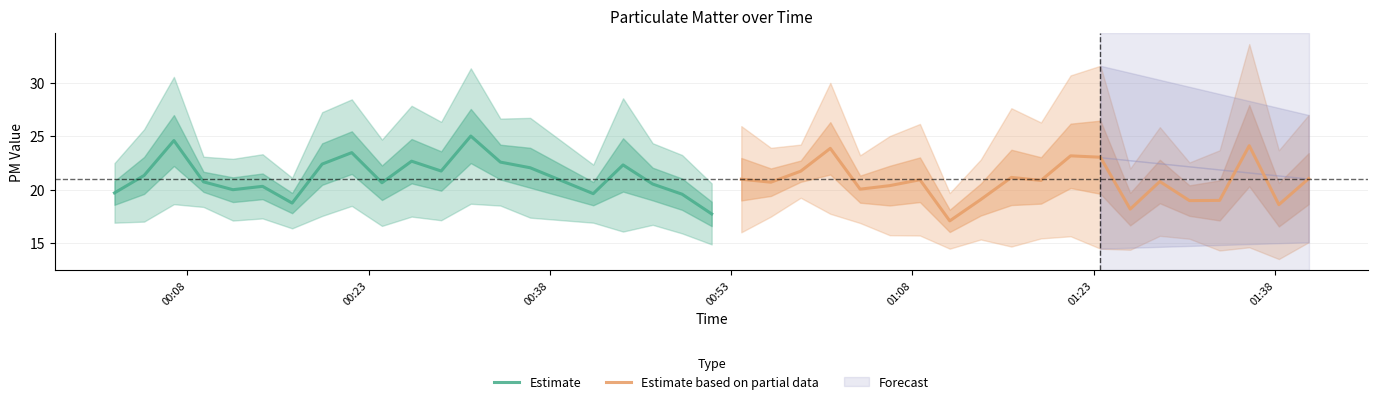

Which series has the largest total across all categories?

Estimate